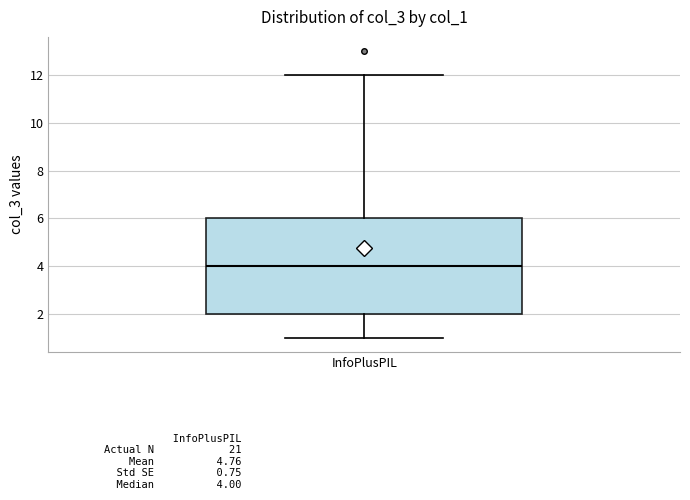

Read this box plot against the y-axis: the position of the median line, the range covered by the box, and the ends of both whiskers. The values are not printed on the chart, so give them approximately, as read against the axis.

median 4, box 2 to 6, whiskers 1 to 12